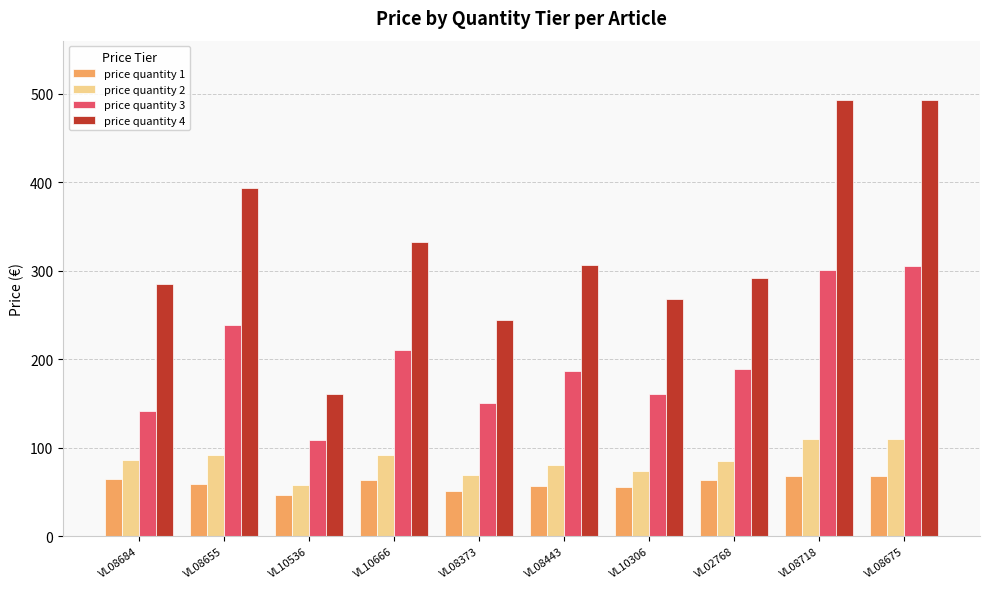

What is the maximum value for price quantity 3?

305.7